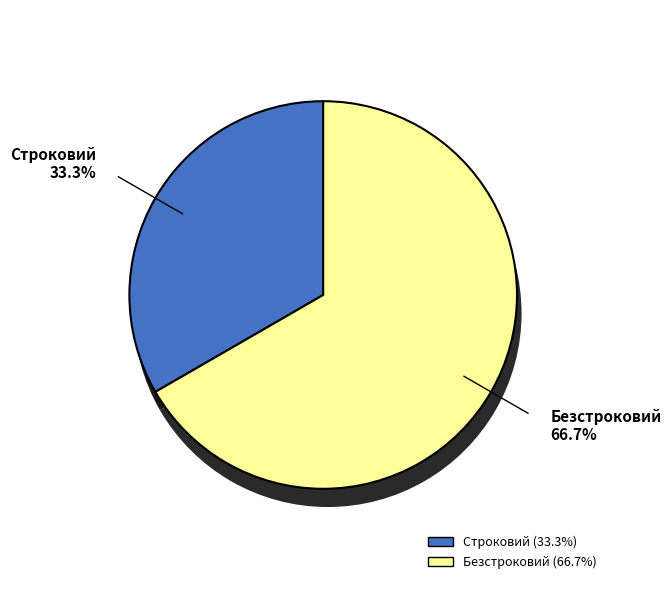

Rank the categories by value from highest to lowest.

Безстроковий, Строковий